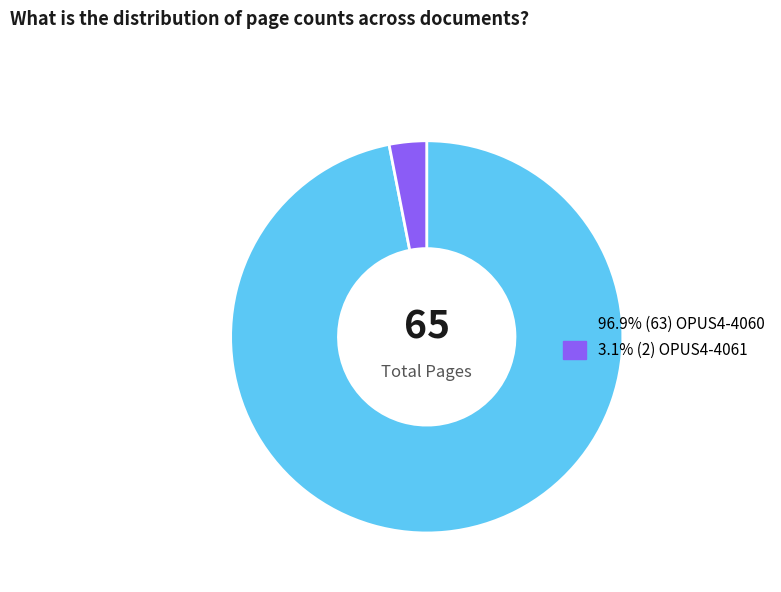

Is there any slice that represents more than half of the pie?

Yes